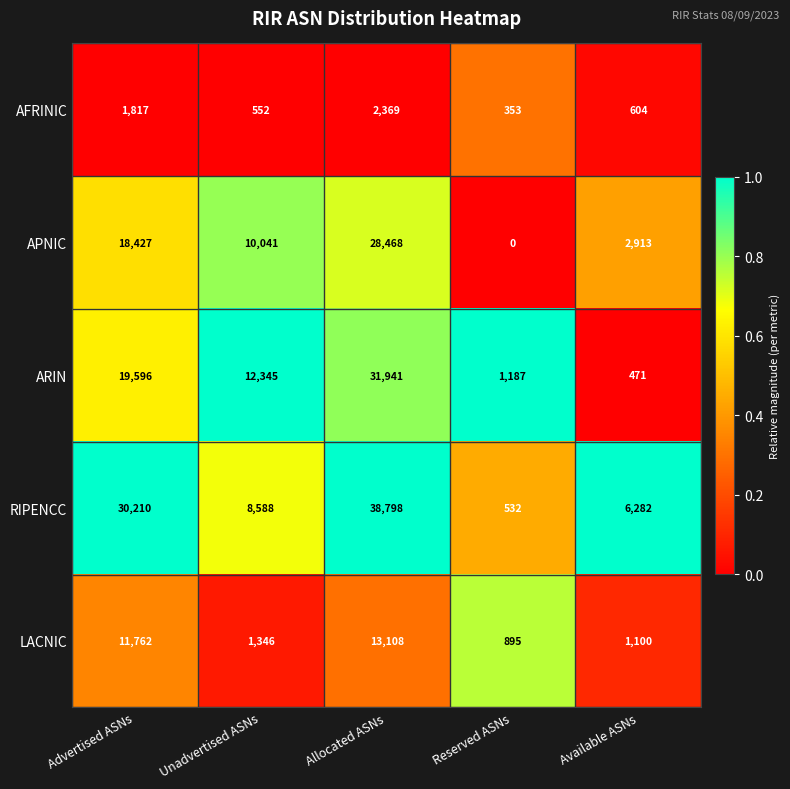

What is the lowest value of the AFRINIC series?

353